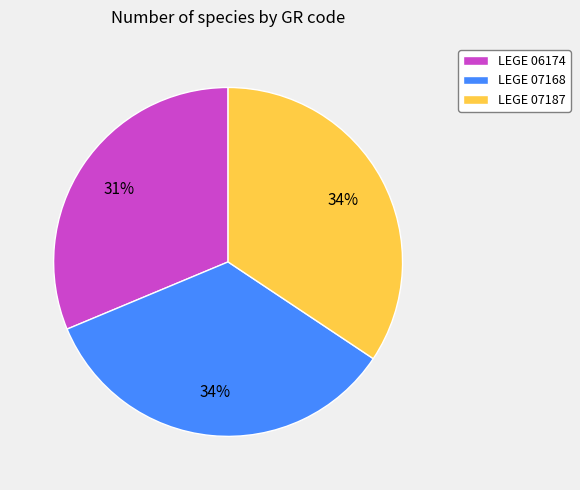

Which category has the smallest portion of the pie?

LEGE 06174